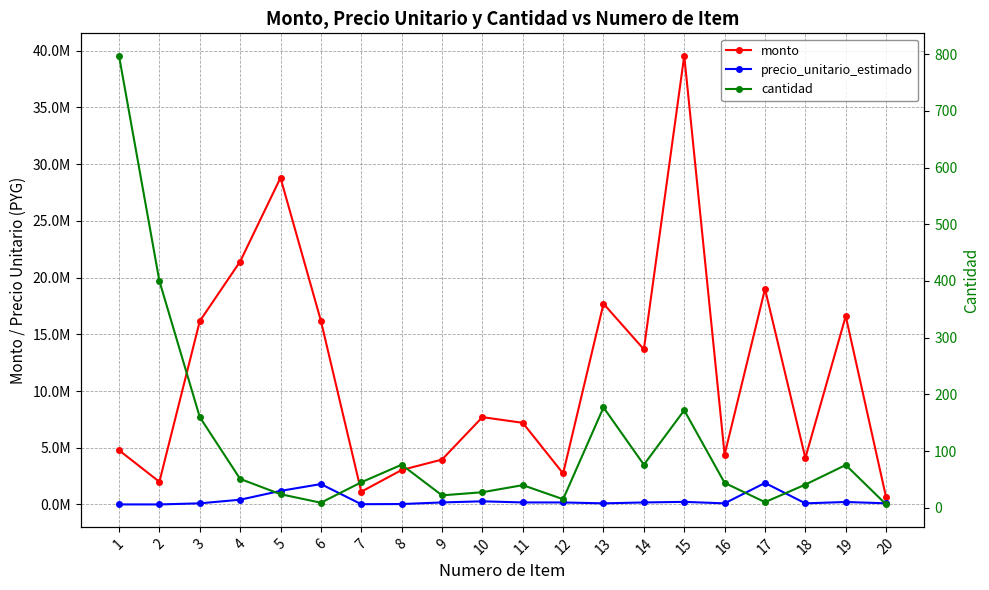

Between 9 and 13, which series saw the biggest shift?

monto